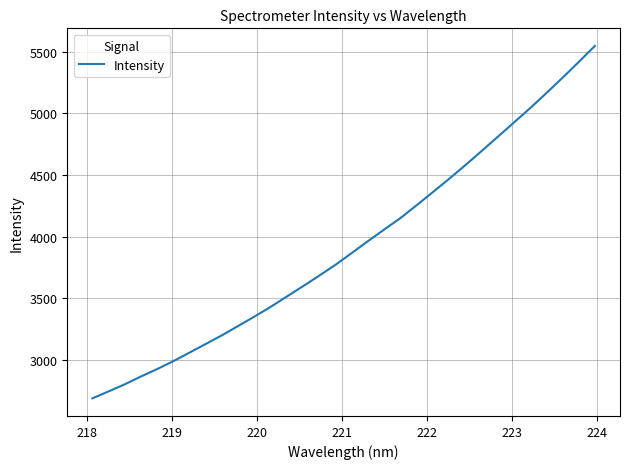

What is the maximum value shown in the chart?

5545.0